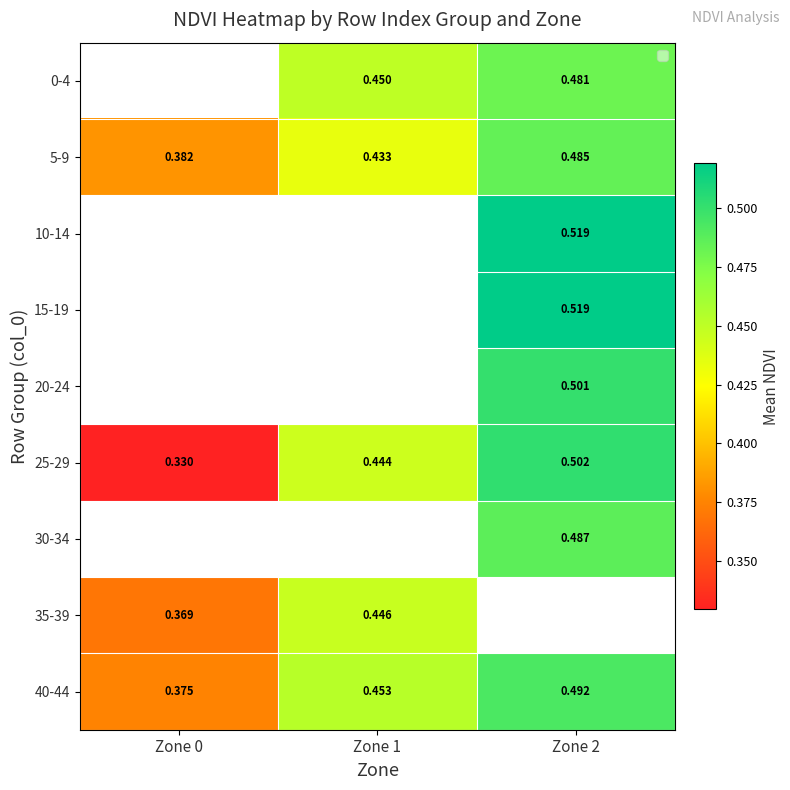

Is the value of 20-24 at Zone 2 greater than the value of 0-4 at Zone 1?

Yes